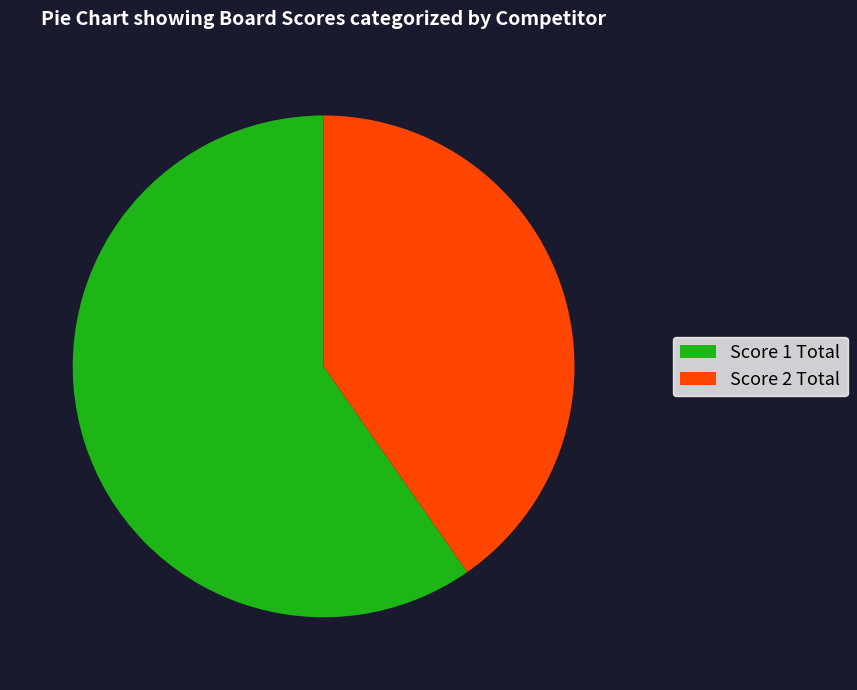

True or false: Score 1 Total accounts for 65% of the total.

False